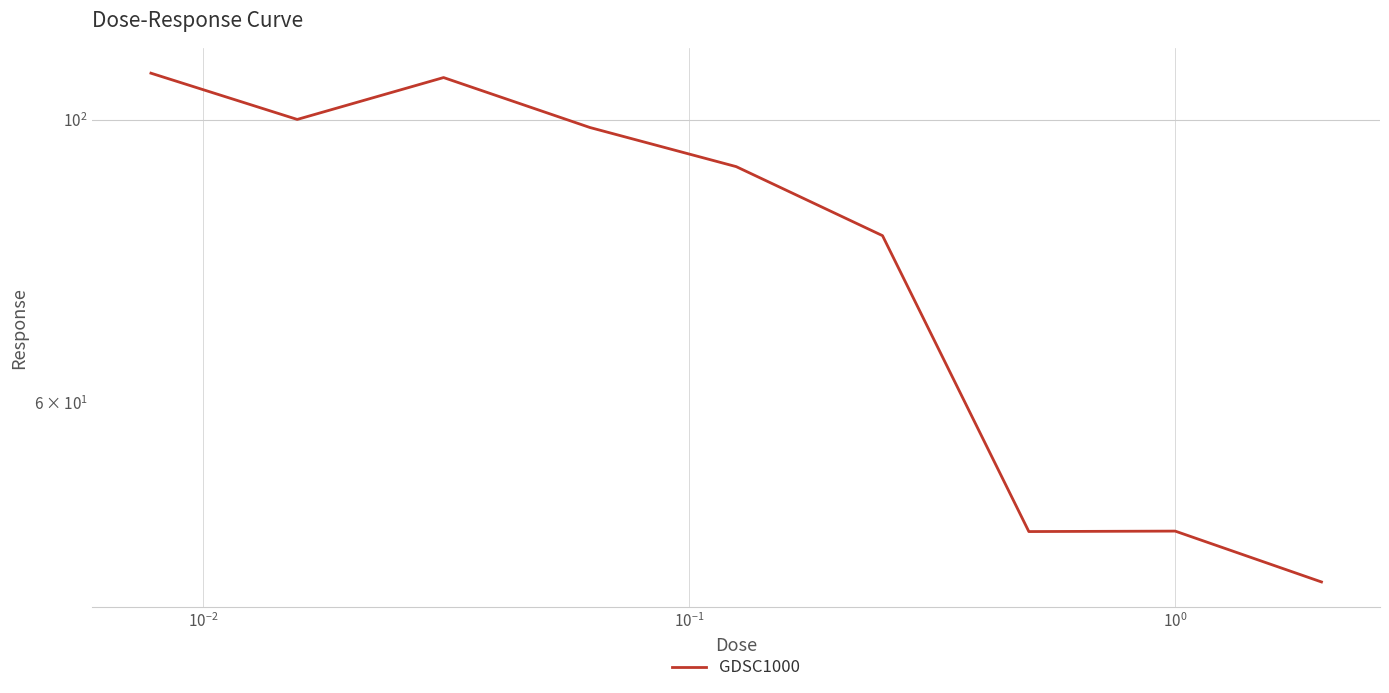

What is the difference between the second highest and minimum values?

64.6